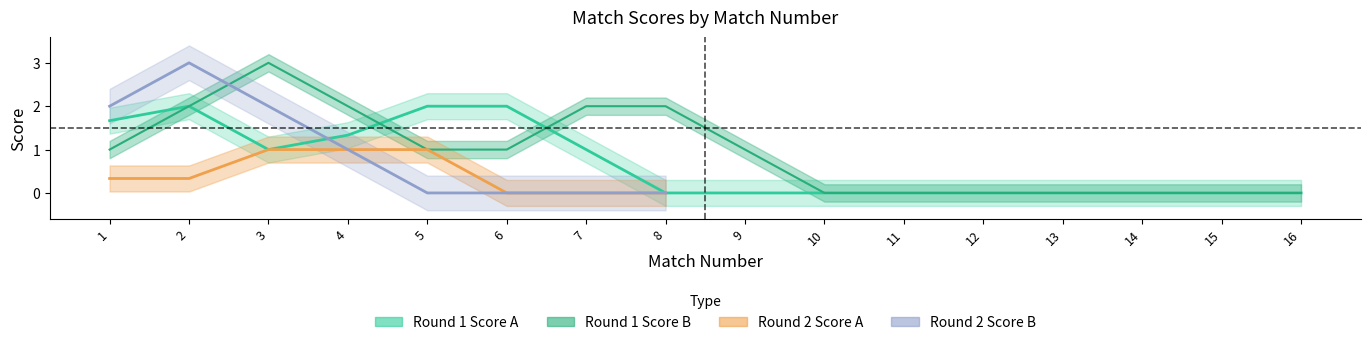

What is the greatest value displayed?

3